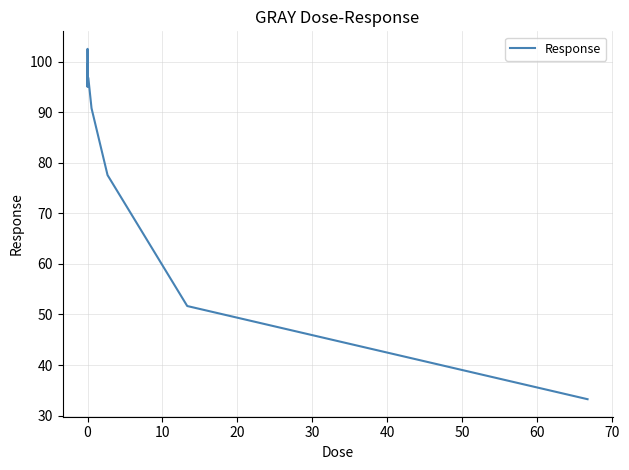

What is the greatest value displayed?

102.5